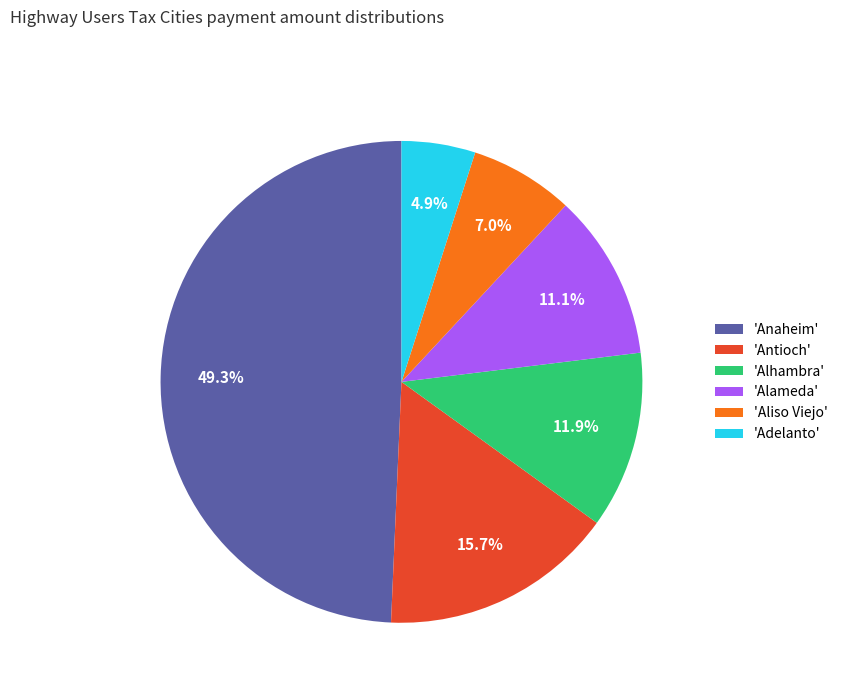

Does any single category account for the majority?

No